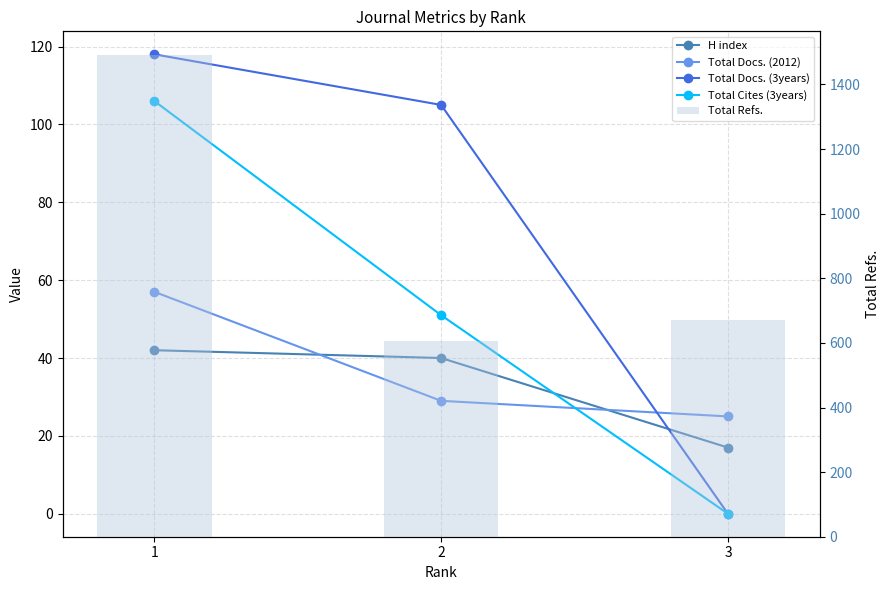

Reading left to right, transcribe all the data shown in this chart.

H index: 1=42	2=40	3=17
Total Docs. (2012): 1=57	2=29	3=25
Total Docs. (3years): 1=118	2=105	3=0
Total Cites (3years): 1=106	2=51	3=0
Total Refs.: 1=1490	2=605	3=672